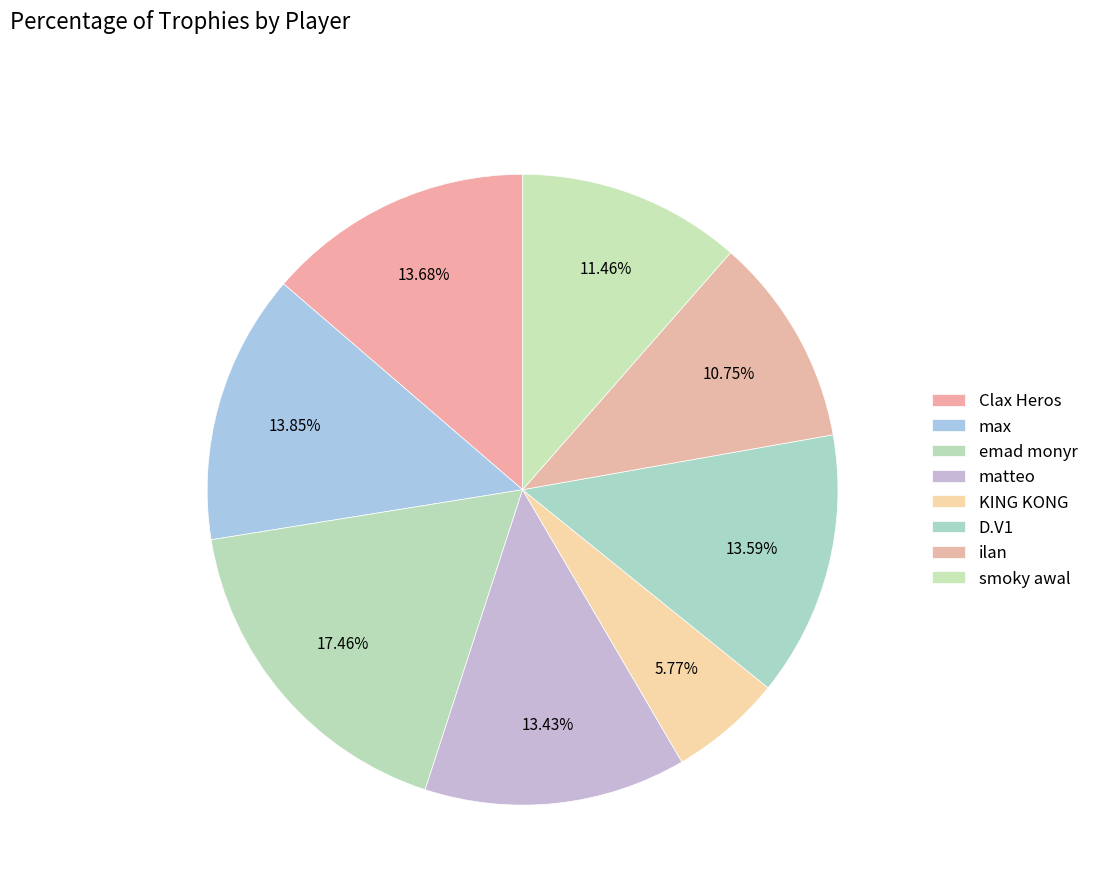

To the nearest percent, what percentage of the pie is emad monyr?

17%